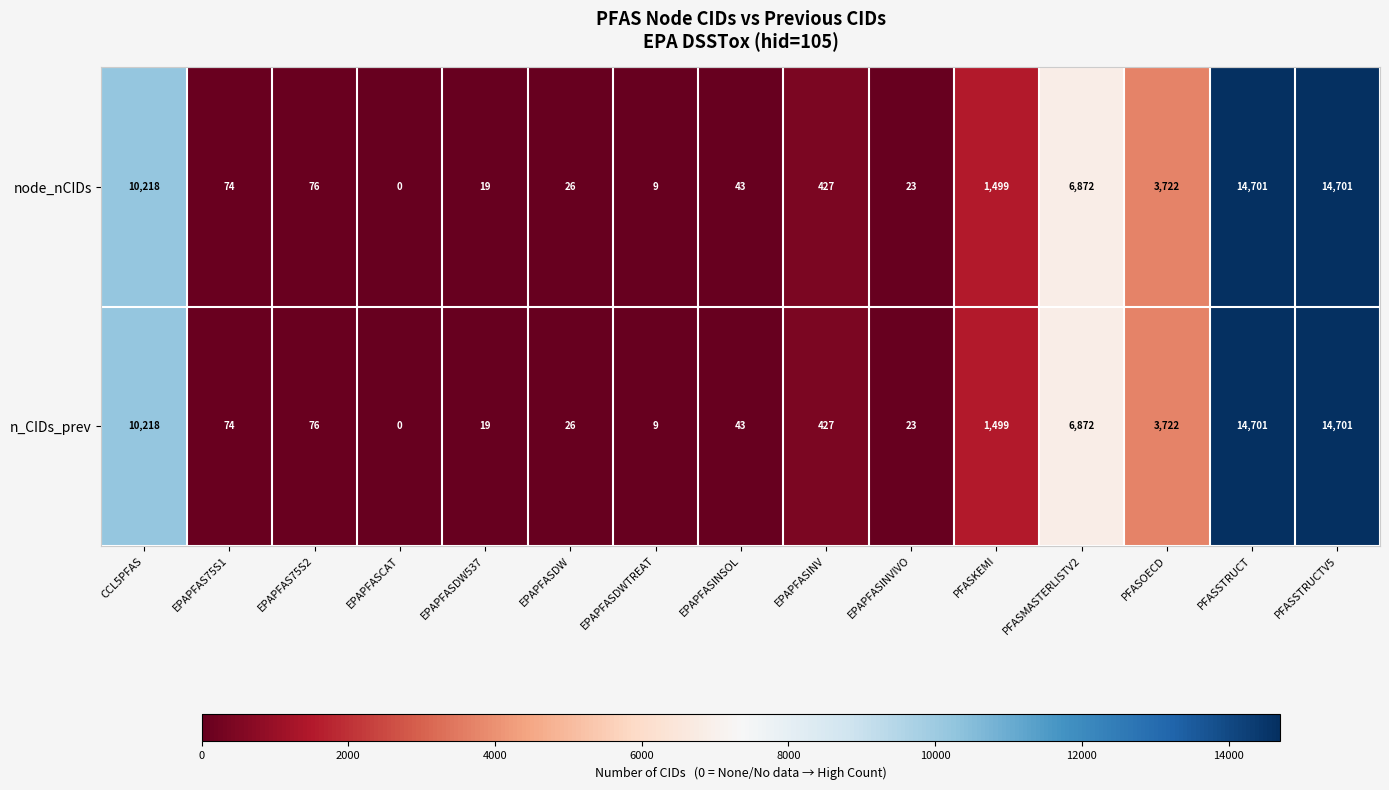

What is the difference between the n_CIDs_prev values at PFASSTRUCT and EPAPFAS75S2?

14625